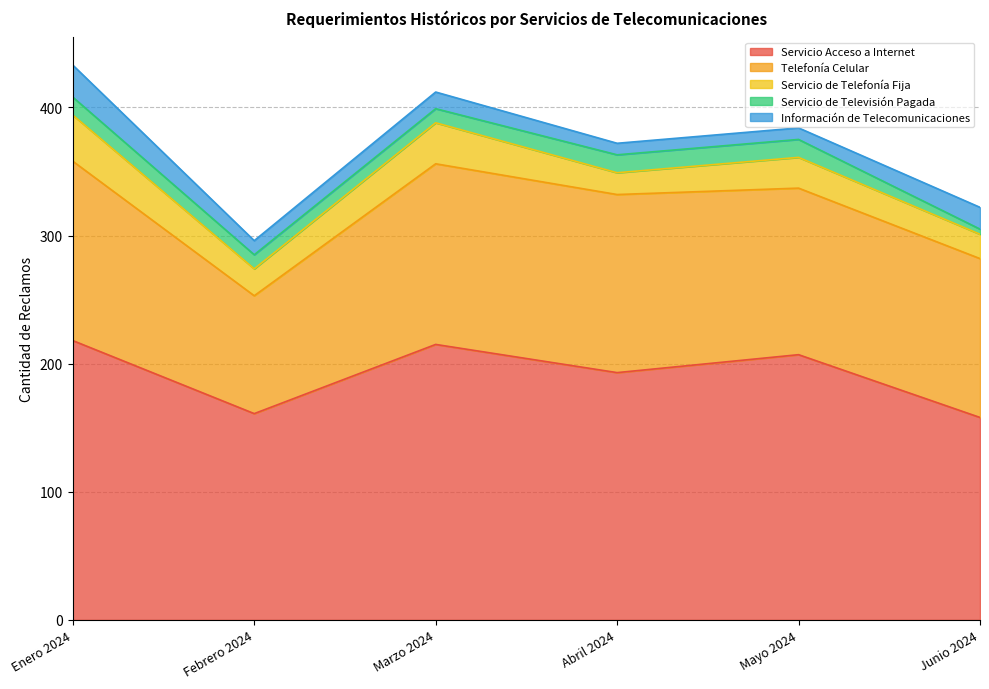

Which has a higher value, Junio 2024 or Febrero 2024?

Febrero 2024